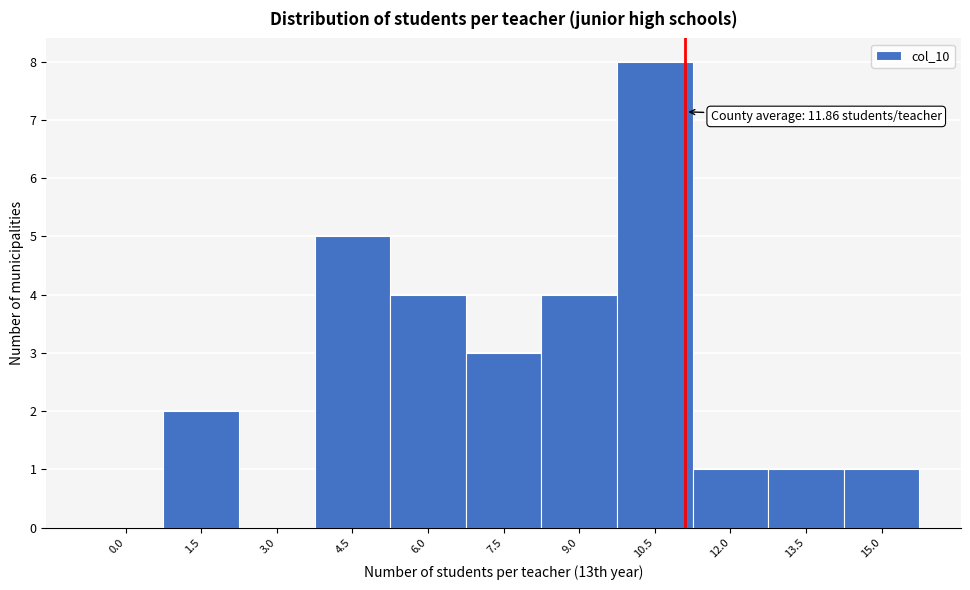

Reading left to right, extract all data points from this chart.

0.0=0	1.5=2	3.0=0	4.5=5	6.0=4	7.5=3	9.0=4	10.5=8	12.0=1	13.5=1	15.0=1